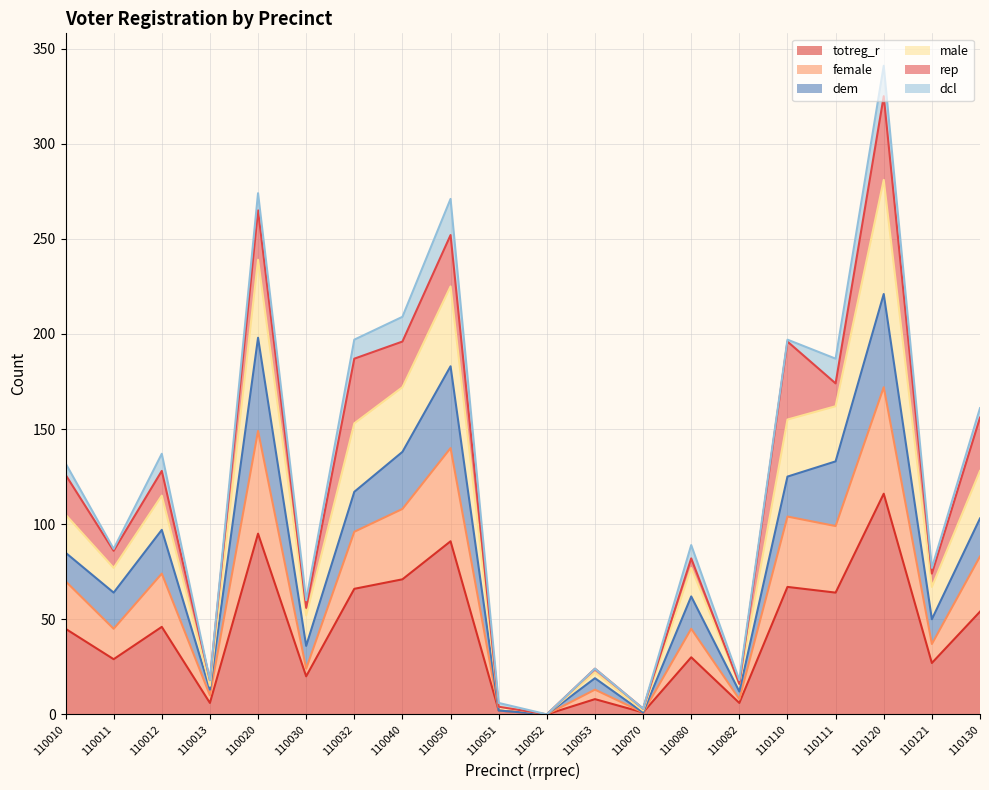

Does the chart have visible grid lines?

Yes